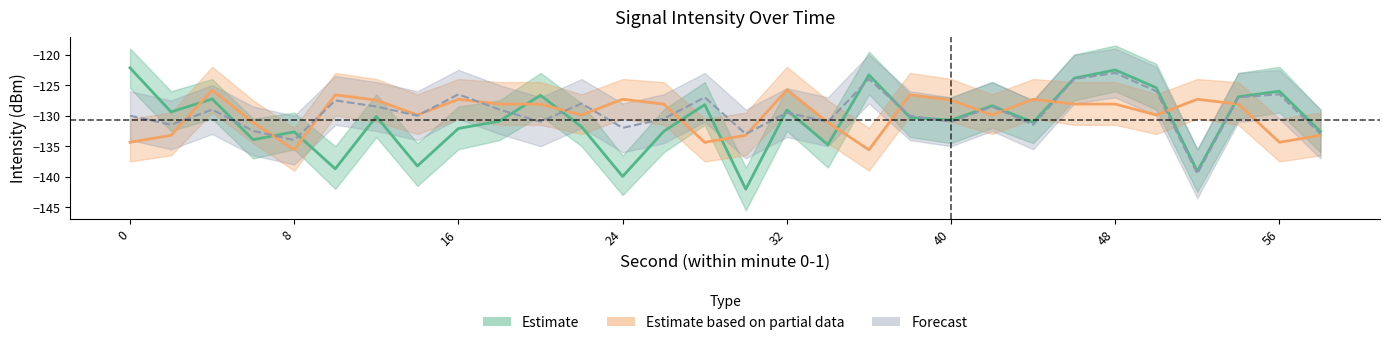

How many times do Estimate and Estimate based on partial data cross each other?

14